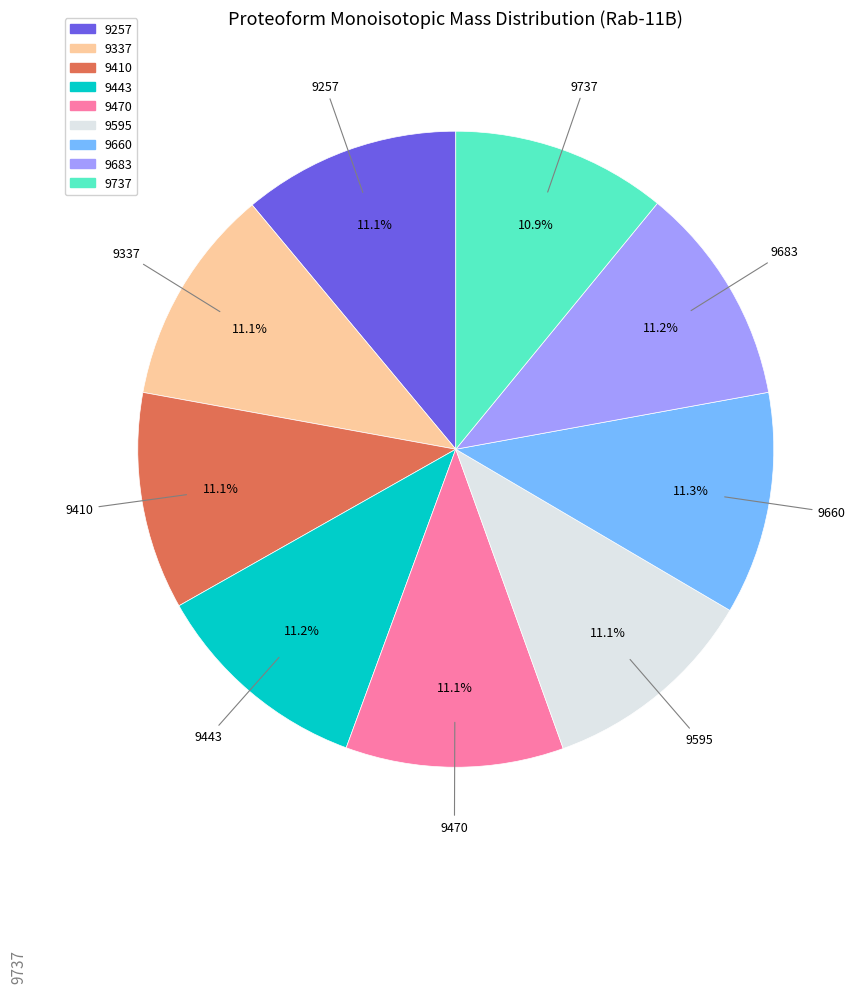

Does 9660 represent more than half of the total?

No